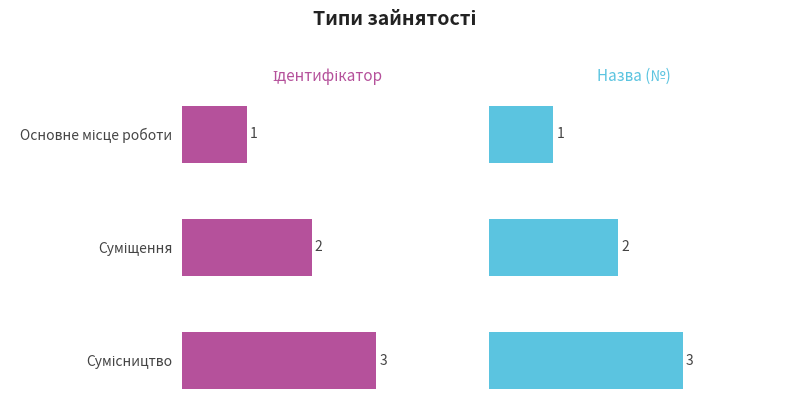

Between Суміщення and Сумісництво, which series saw the biggest shift?

Ідентифікатор